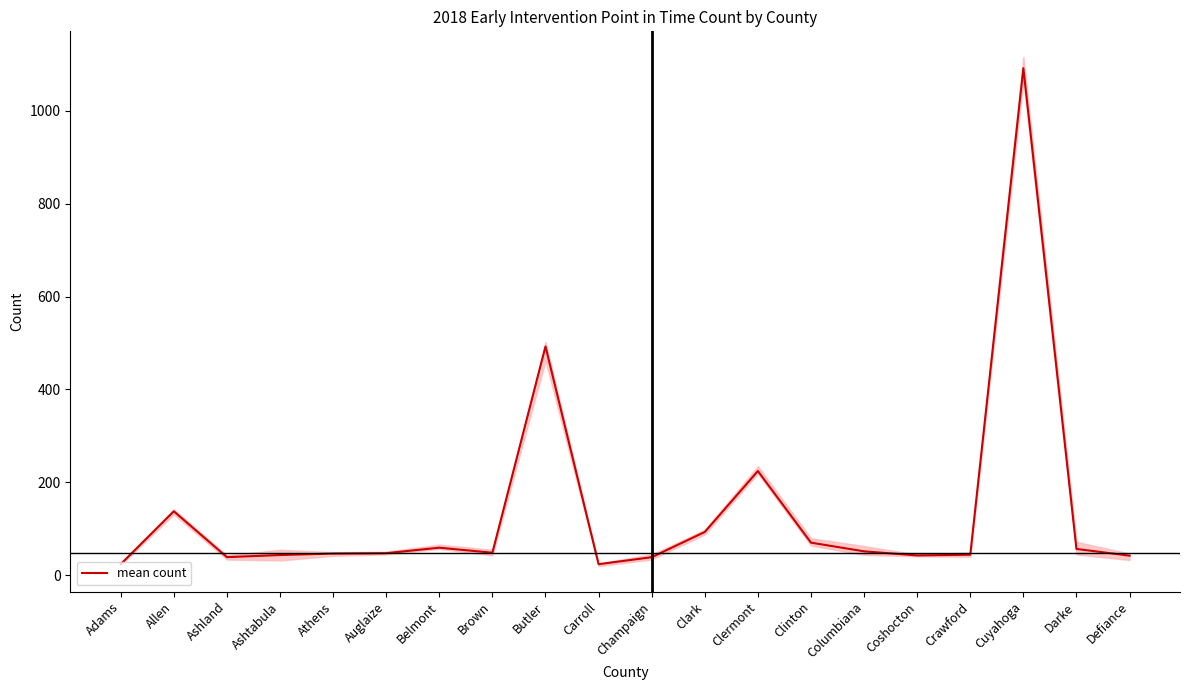

Count the number of categories in the chart.

20